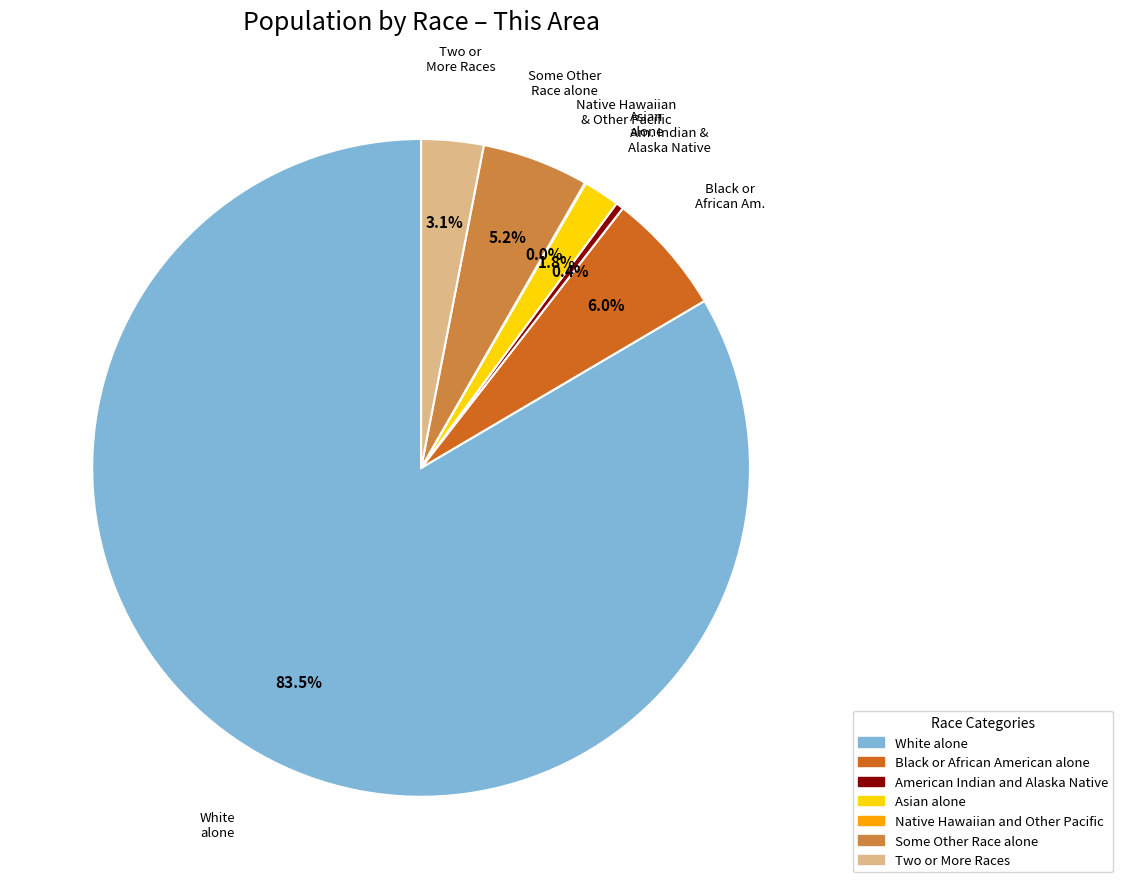

Between Some Other Race alone and Two or More Races, which is larger?

Some Other Race alone